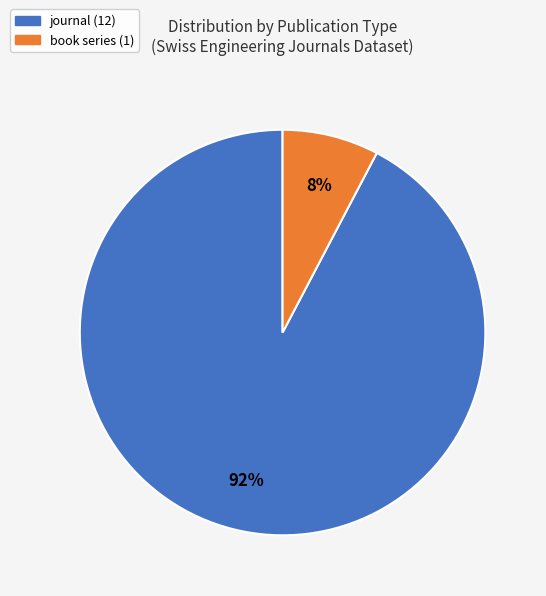

To the nearest percent, what is the average slice percentage?

50%